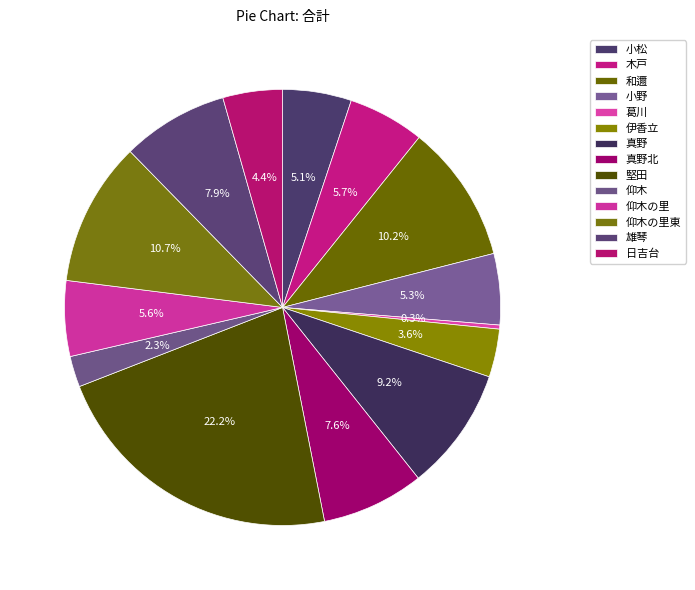

How many segments does this pie chart have?

14